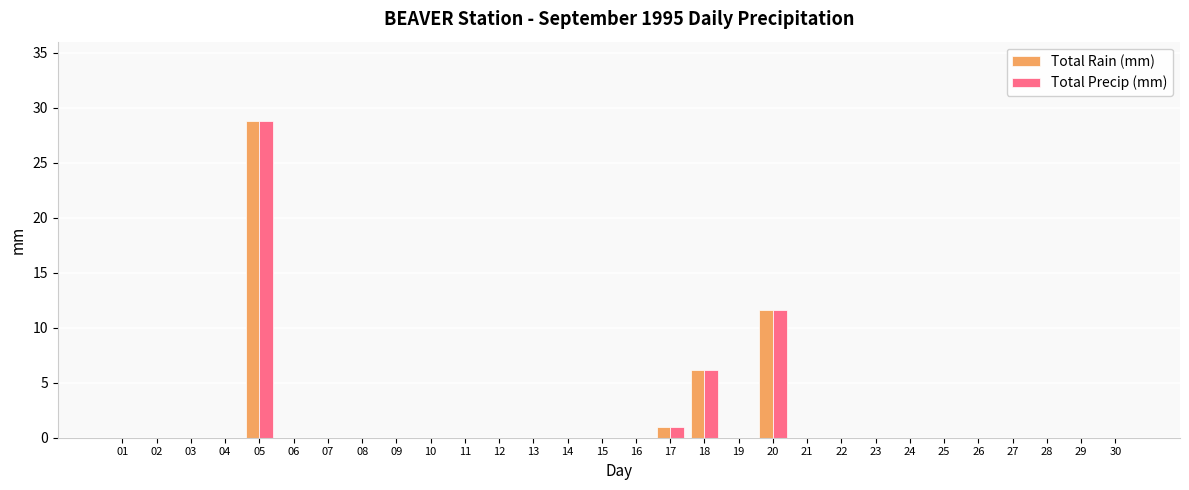

Are the bars horizontal?

No